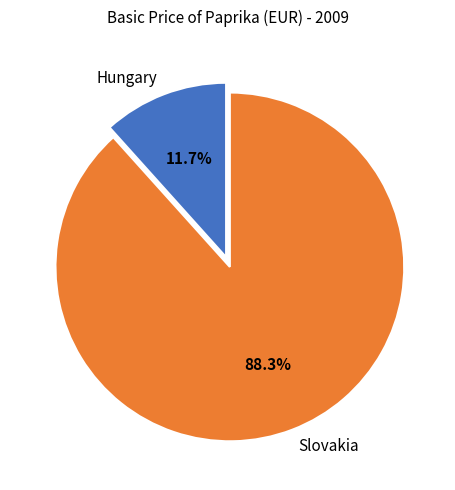

What percentage is the Slovakia slice, to the nearest percent?

88%